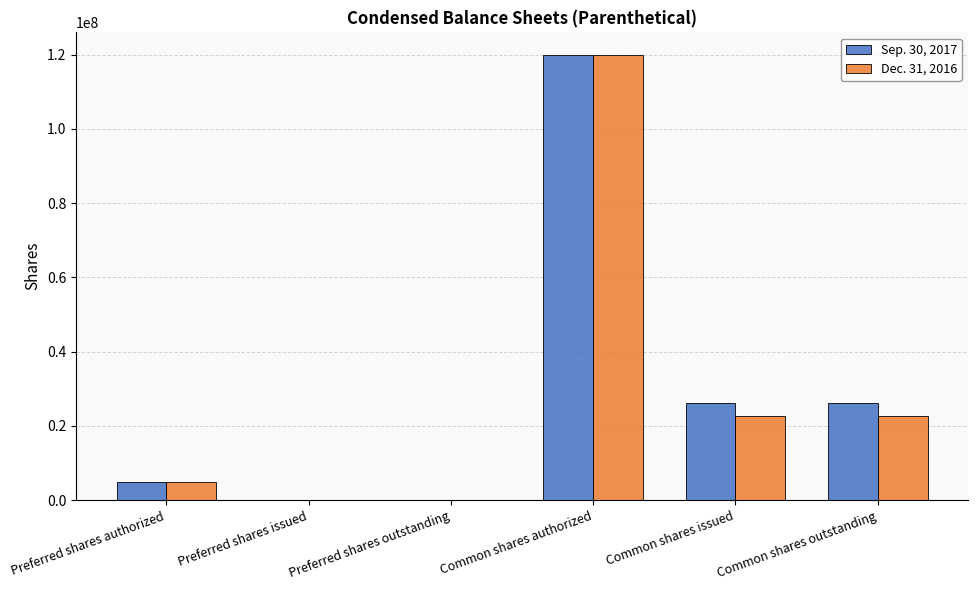

At which category is the sum across all series the highest?

Common shares authorized